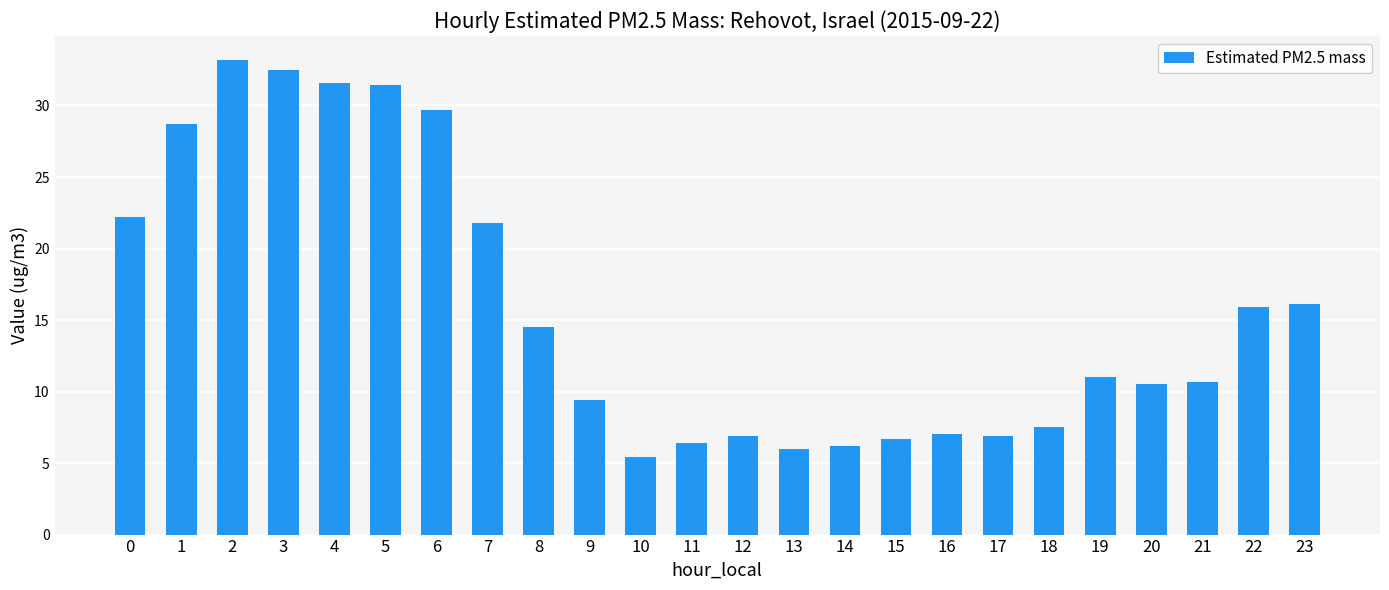

True or false: the data shows 6.0 at 13.

True